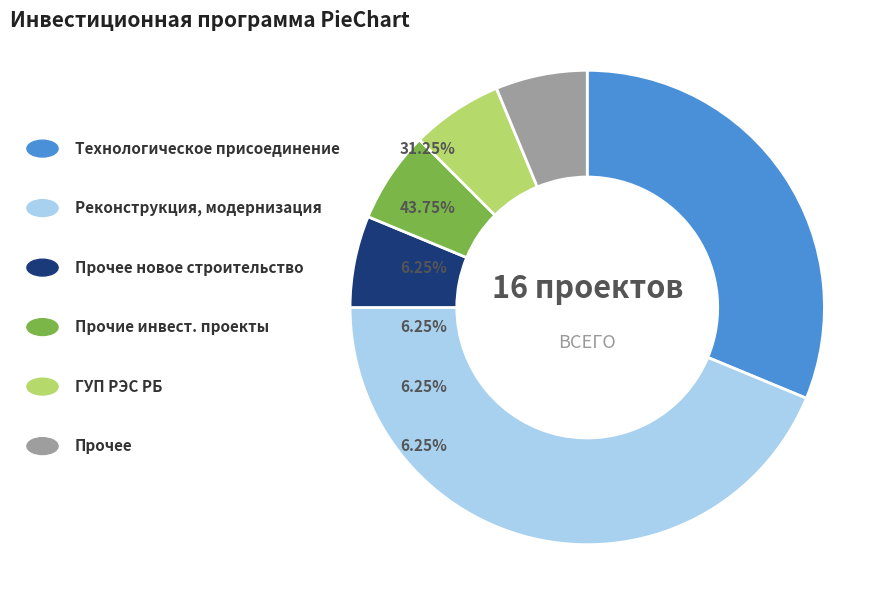

How many segments does this pie chart have?

6